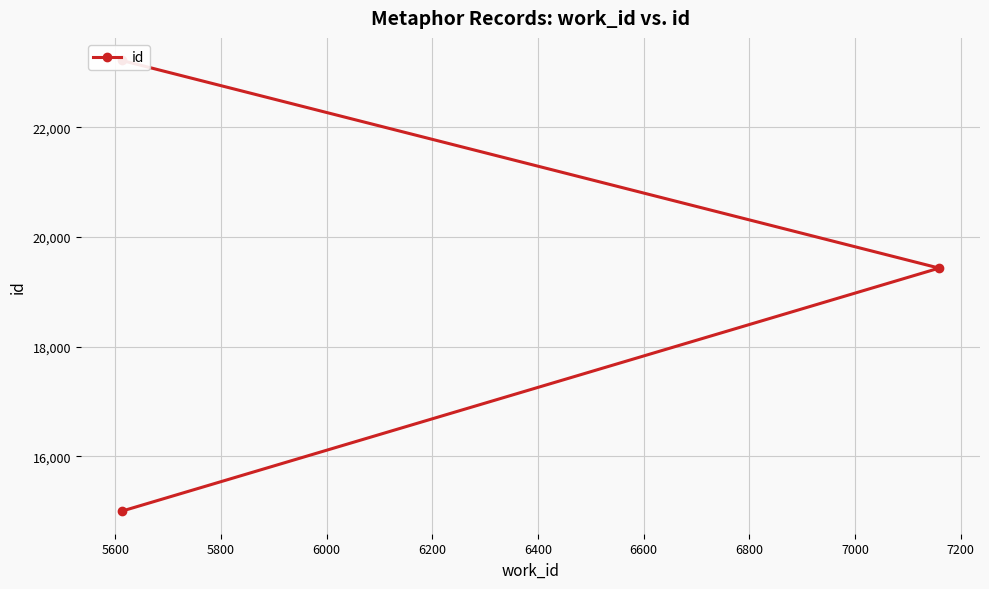

What is the greatest value displayed?

23223